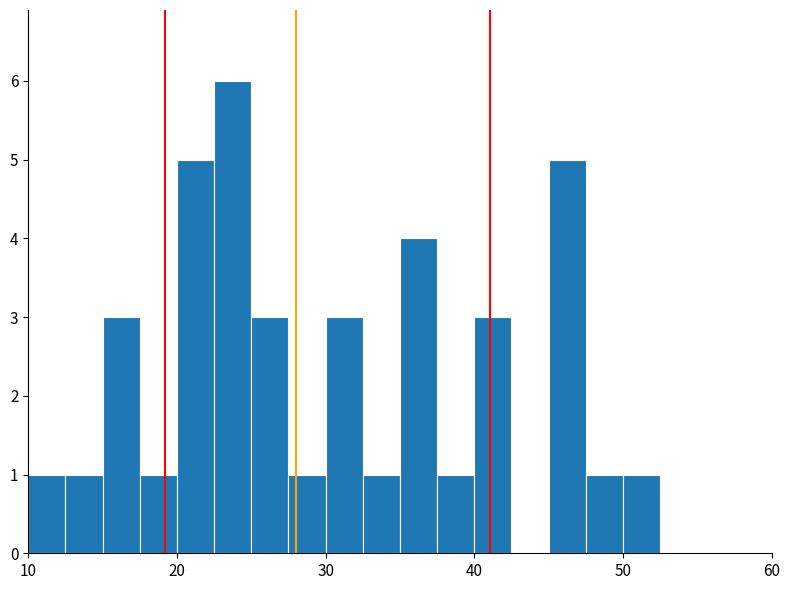

Around what value on the x-axis is the tallest bar? Give the approximate position of its centre, as read against the axis.

24